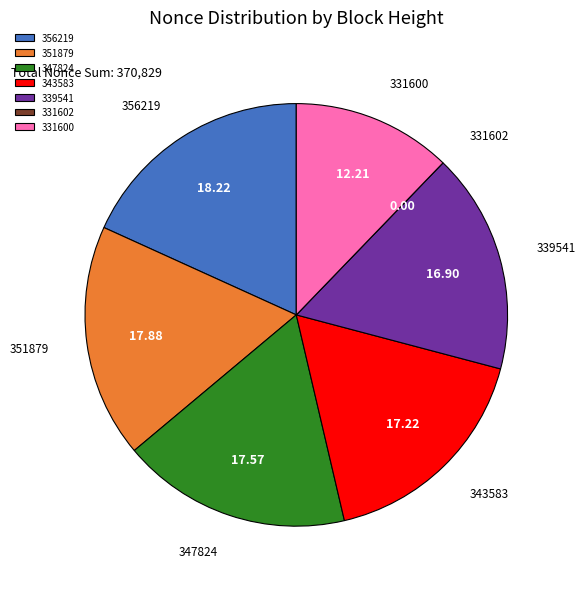

Is there any slice that represents more than half of the pie?

No